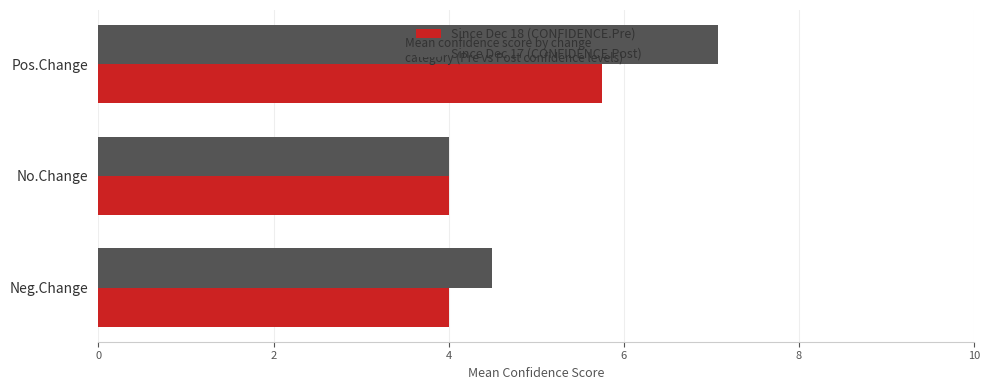

How many distinct data groups are displayed?

2